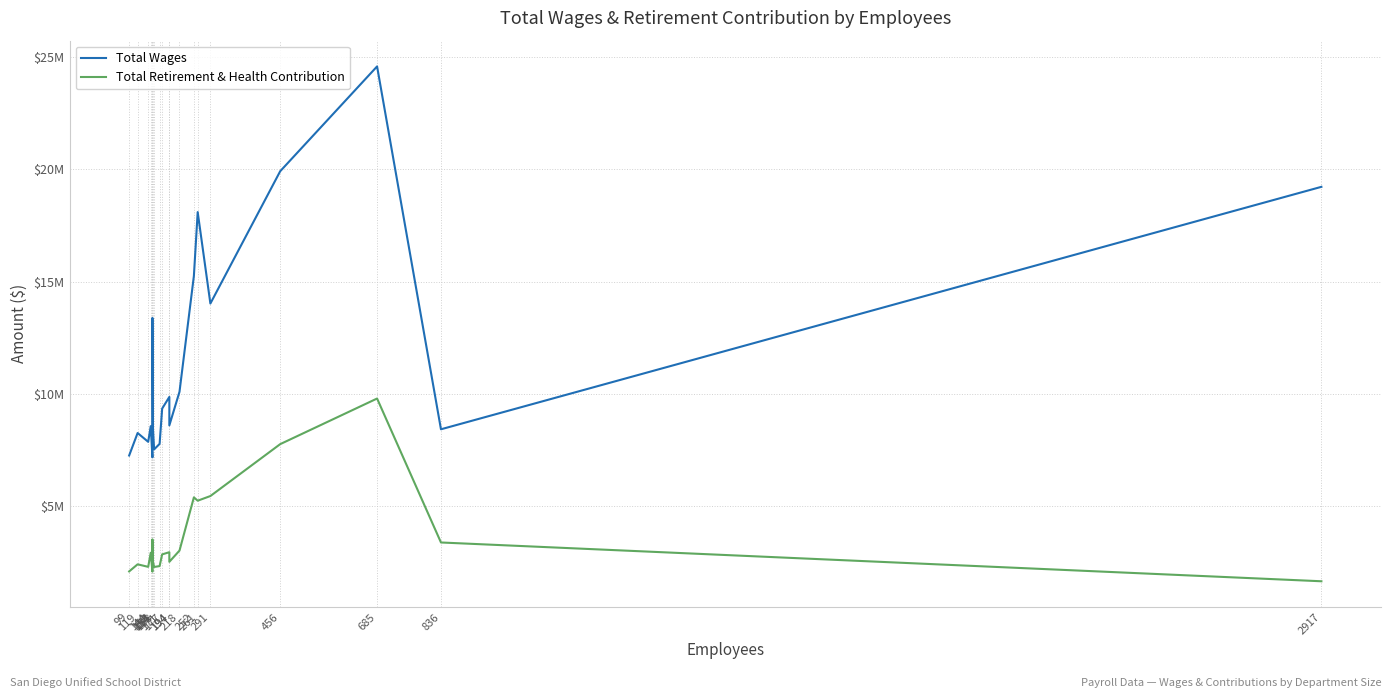

True or false: Total Retirement & Health Contribution and Total Wages cross at least once.

False